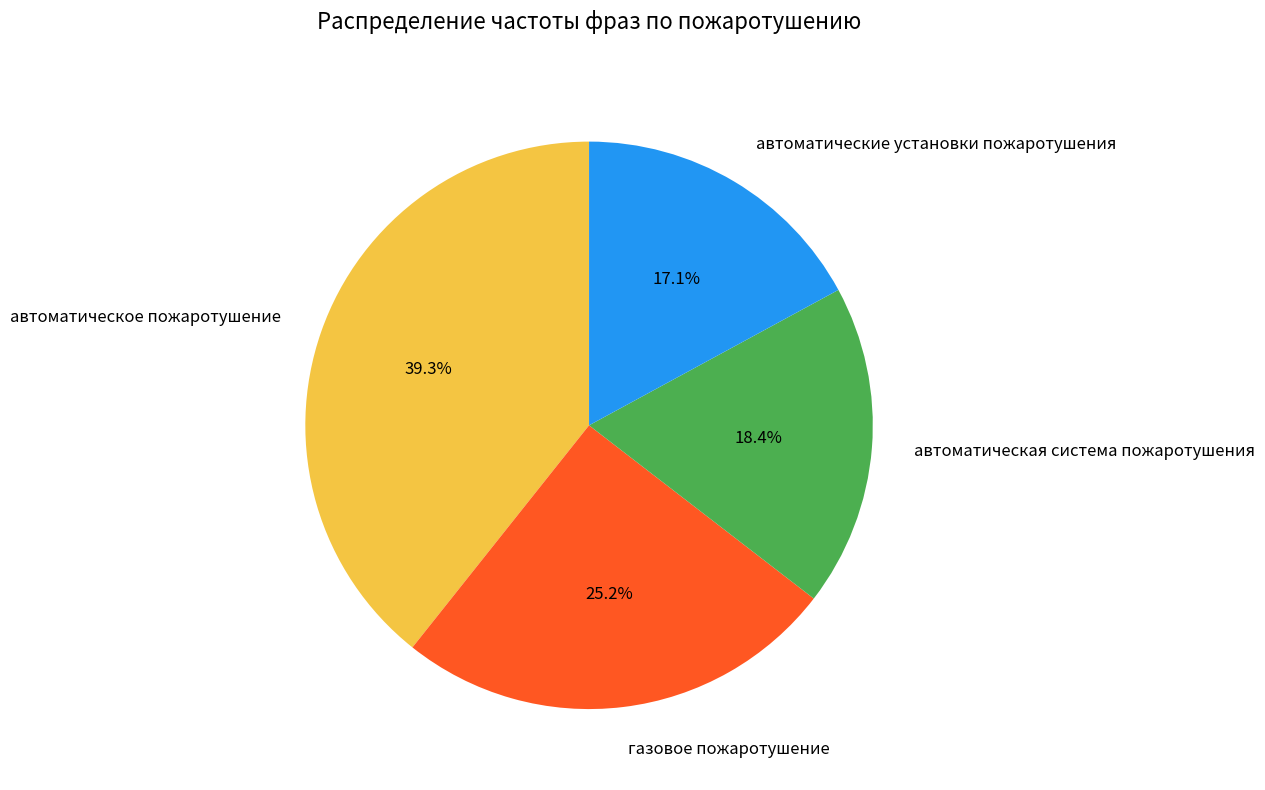

What is the ratio of the value at автоматическая система пожаротушения to the value at автоматические установки пожаротушения?

1.1